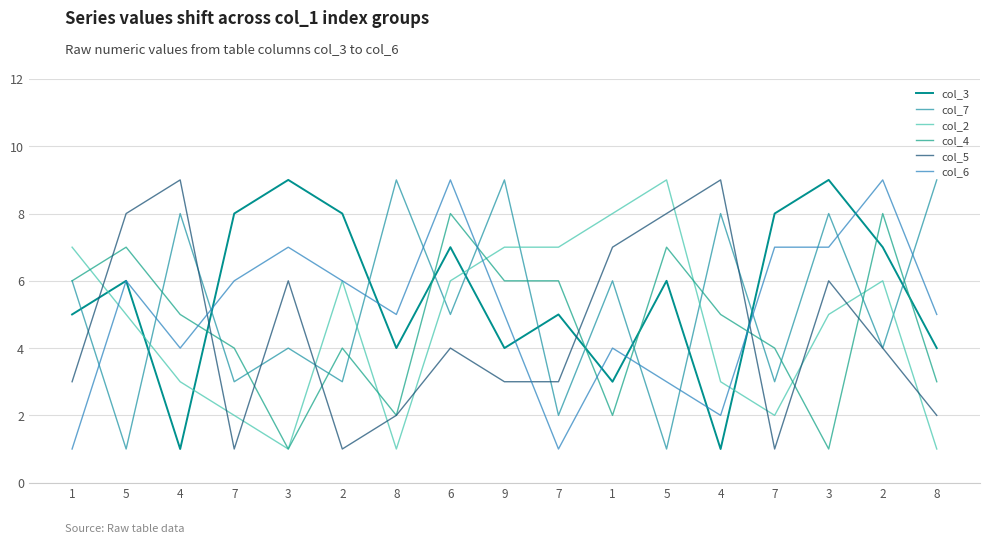

What are all the series names shown in the legend?

col_3, col_7, col_2, col_4, col_5, col_6